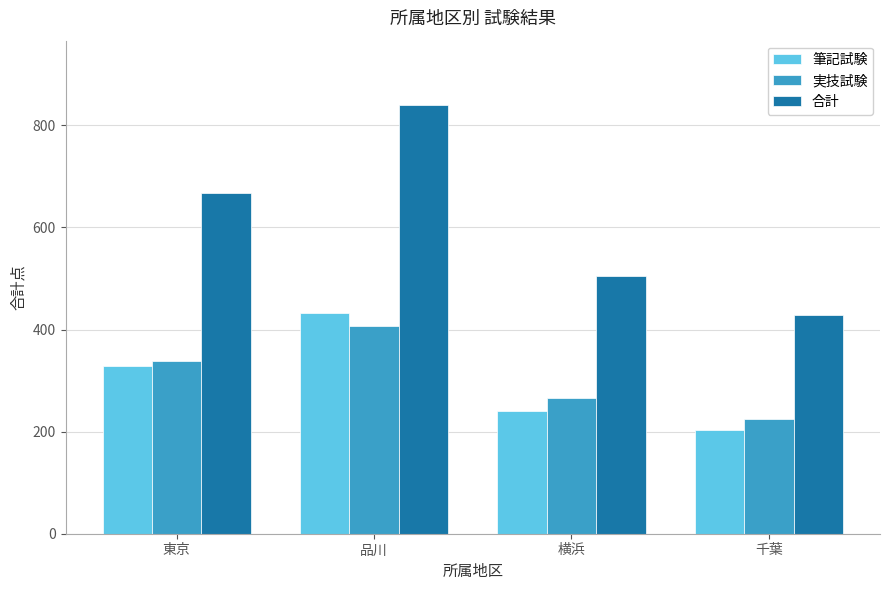

How many distinct data groups are displayed?

3